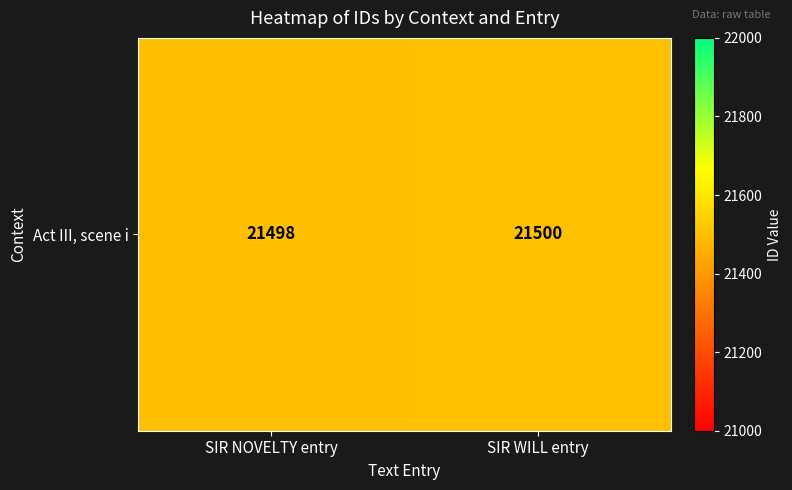

List the labels in order of value, largest first.

SIR WILL entry, SIR NOVELTY entry